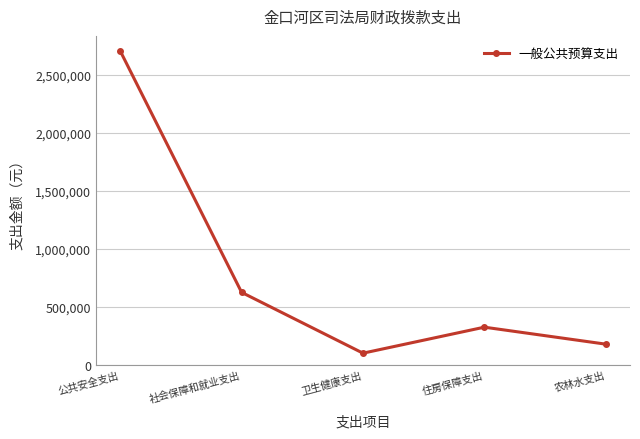

True or false: there are more than 1 points higher than both neighbors.

False